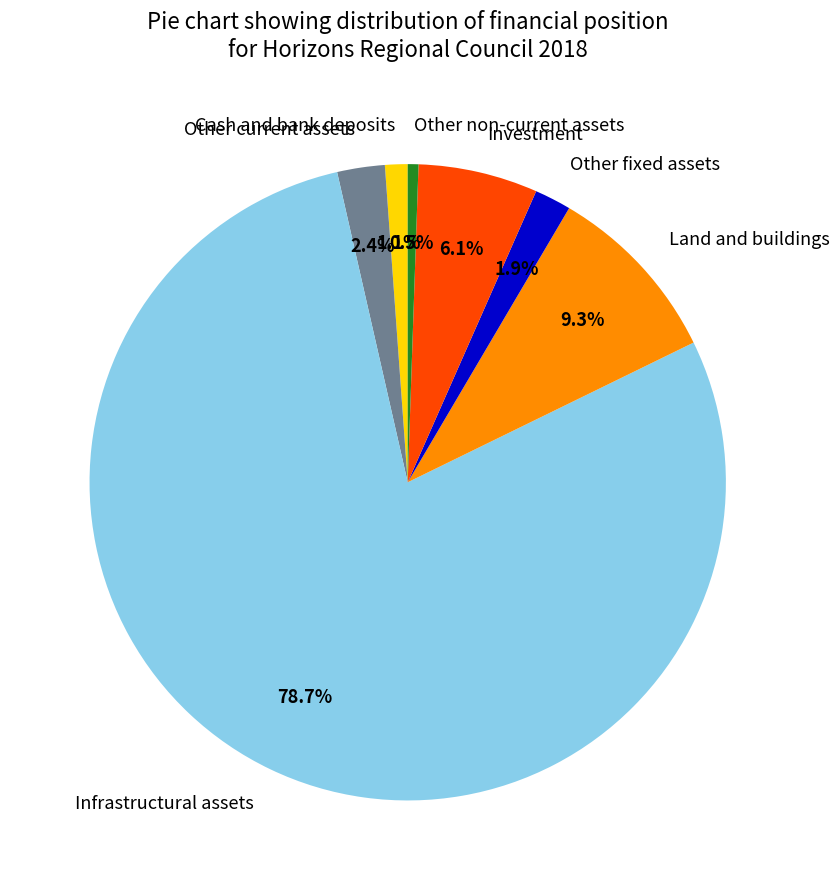

Is it true that Other current assets is 2% of the pie?

True